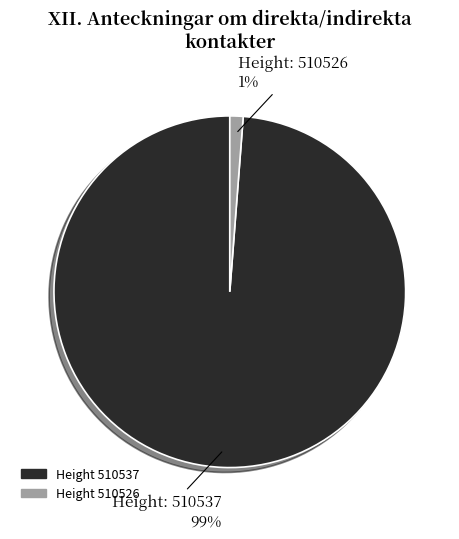

Does any single category account for the majority?

Yes